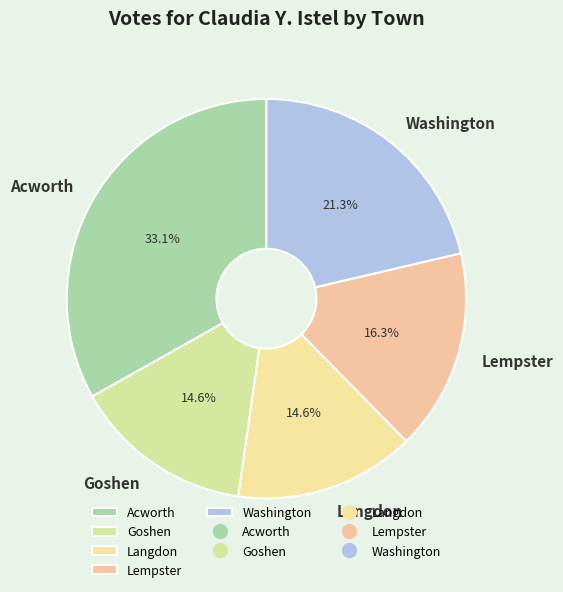

To the nearest percent, what percentage of the pie is Acworth?

33%